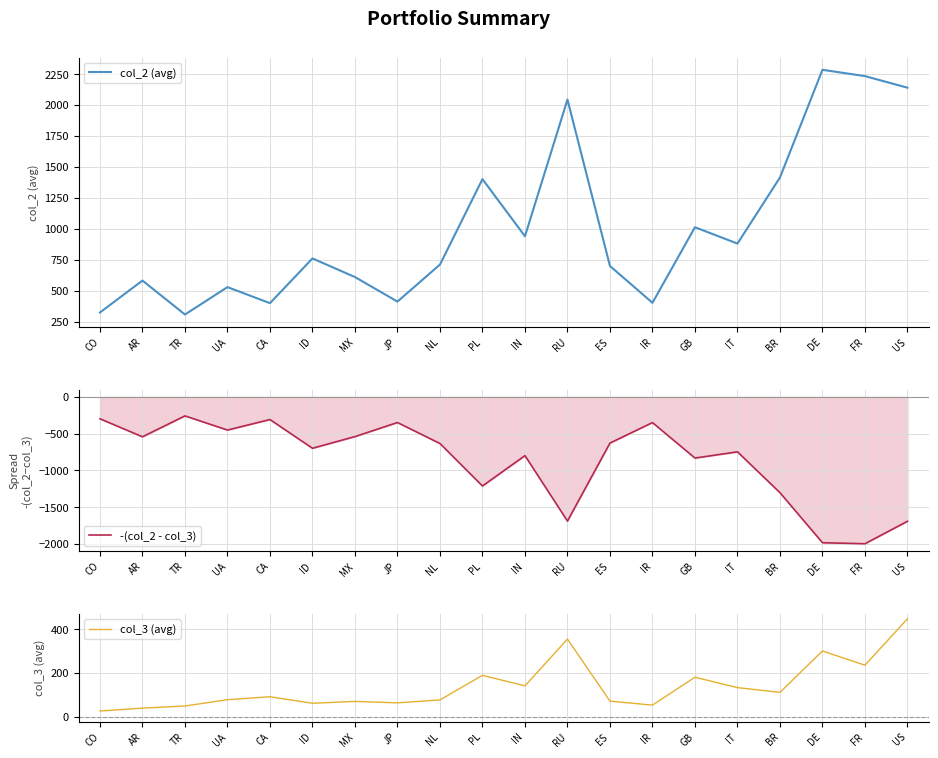

True or false: -(col_2 - col_3) and col_3 (avg) cross at least once.

False